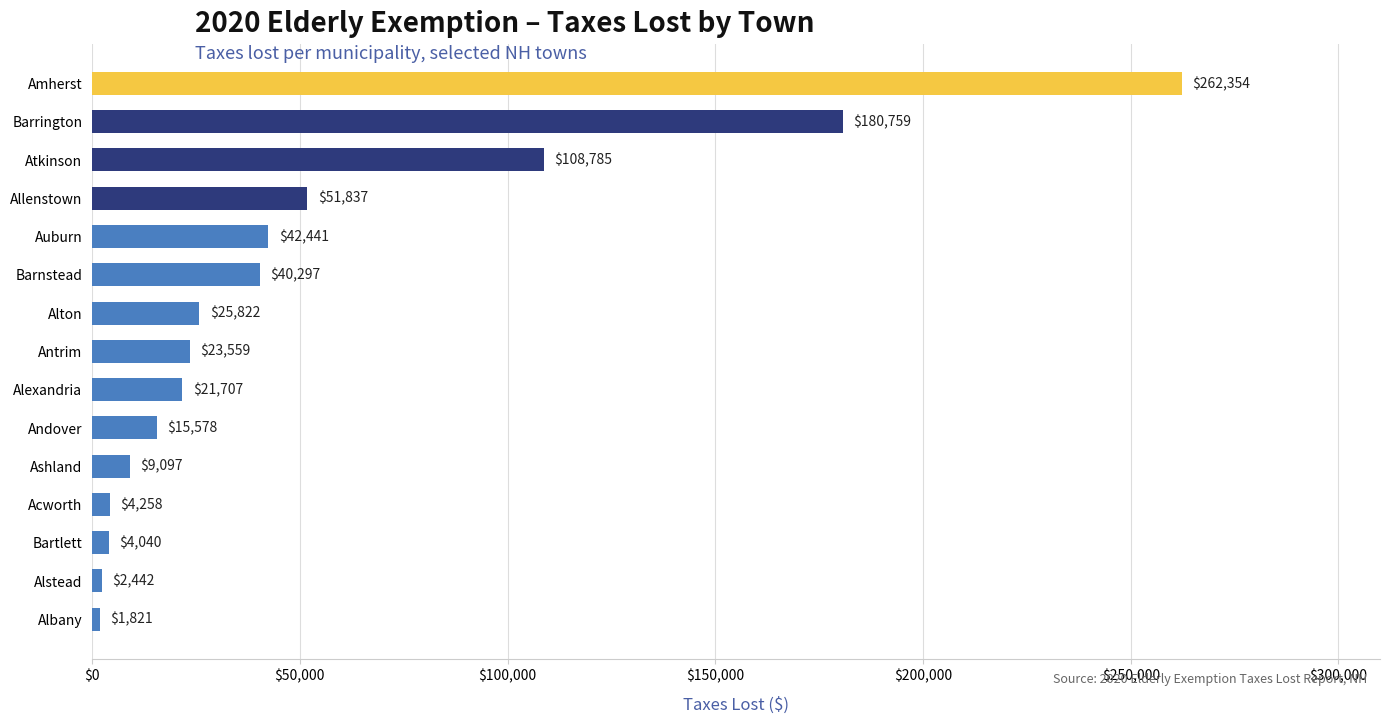

Reading bottom to top, list all the values displayed in this chart.

1821	2442	4040	4258	9097	15578	21707	23559	25822	40297	42441	51837	108785	180759	262354